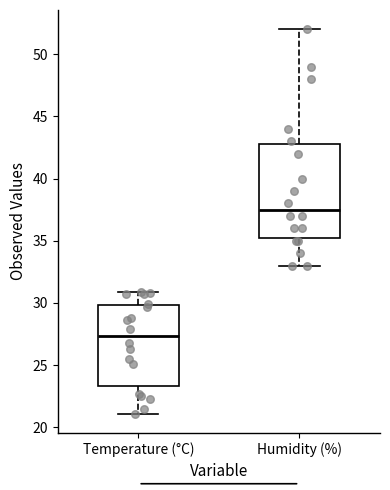

Reading left to right, read every box against the y-axis: the position of its median line, the range the box covers, and the ends of its whiskers. The values are not printed on the chart, so give them approximately, as read against the axis.

Temperature (°C): median 27.5, box 23.5 to 30.0, whiskers 21.0 to 31.0
Humidity (%): median 37.5, box 35.5 to 43.0, whiskers 33.0 to 52.0